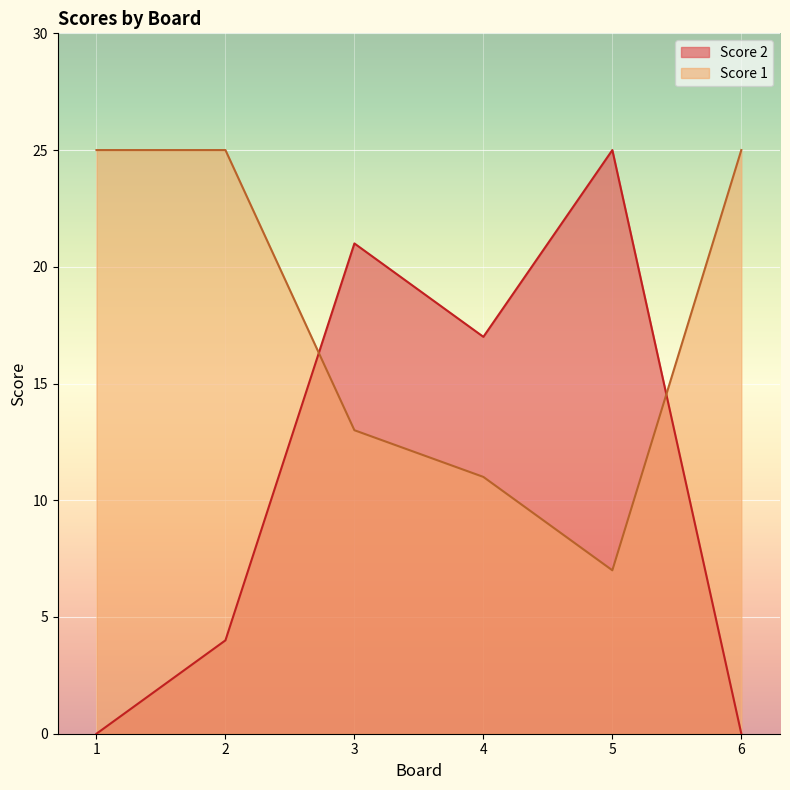

What is the difference between the maximum and second lowest values in the Score 2 series?

25